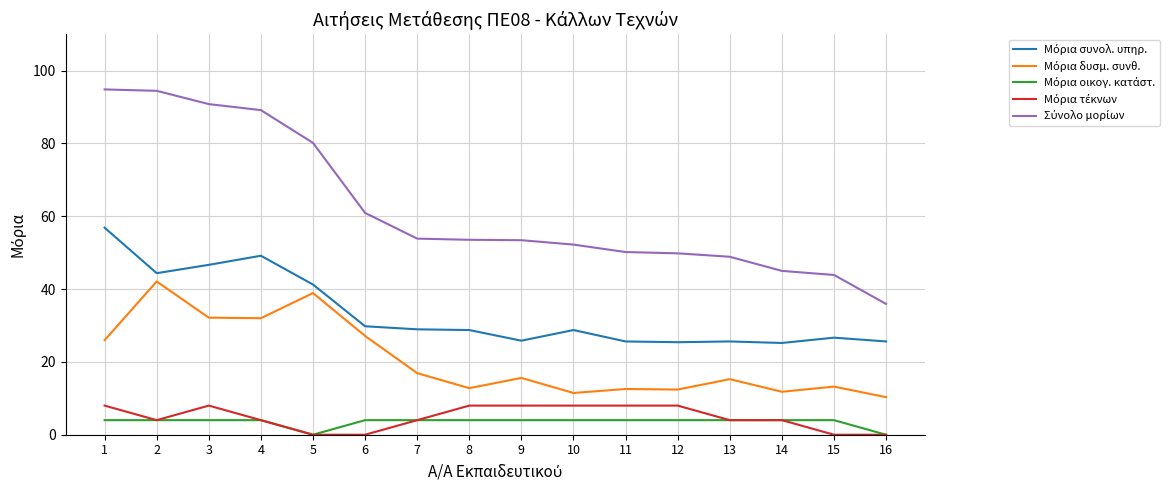

What is the total value across all series at 3?

181.6